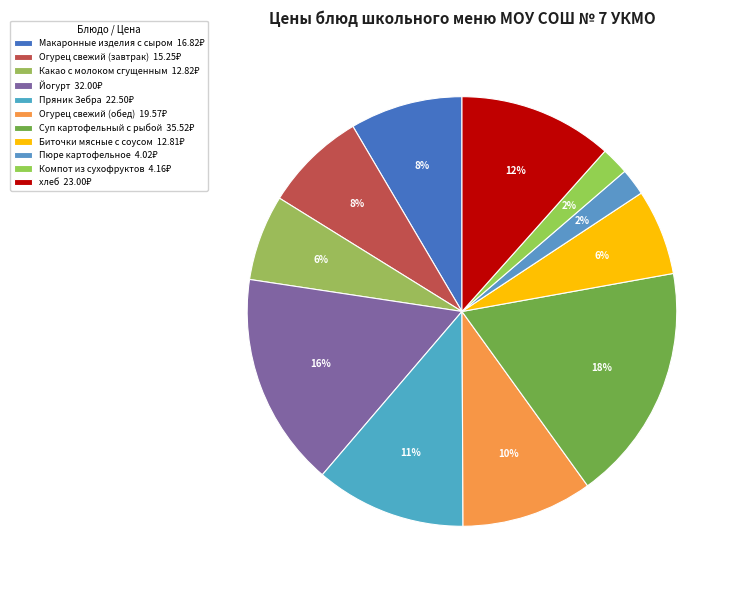

Which slice is the smallest?

Пюре картофельное